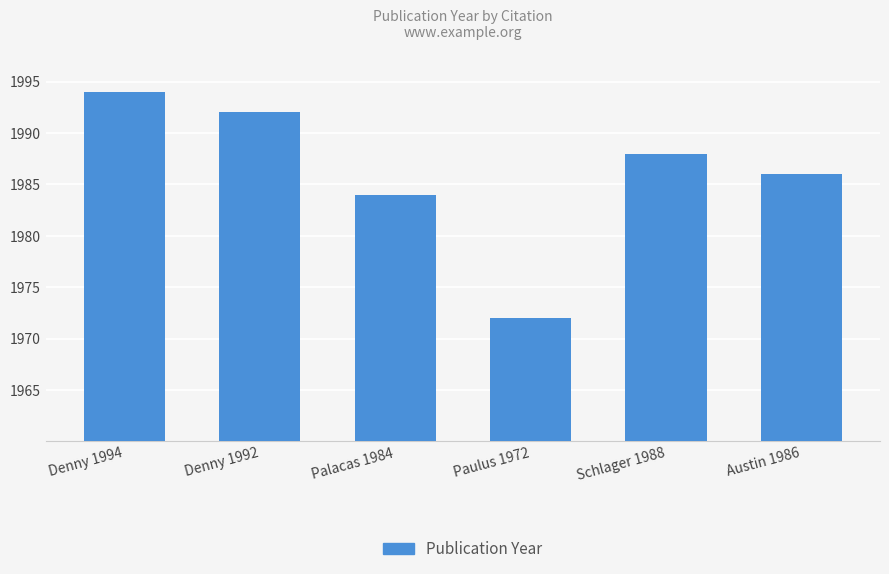

Reading left to right, list all the values displayed in this chart.

Denny 1994=1994	Denny 1992=1992	Palacas 1984=1984	Paulus 1972=1972	Schlager 1988=1988	Austin 1986=1986